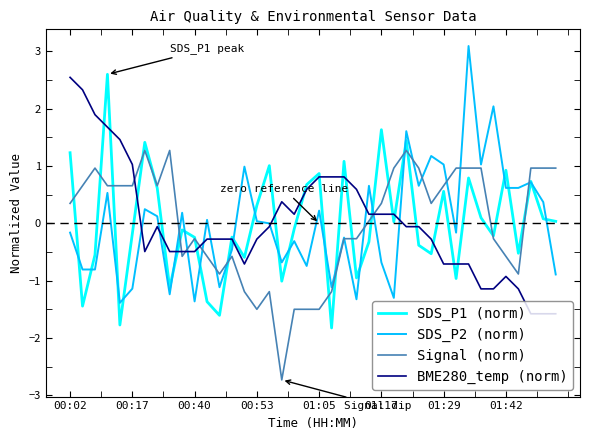

How many categories are shown in the chart?

40